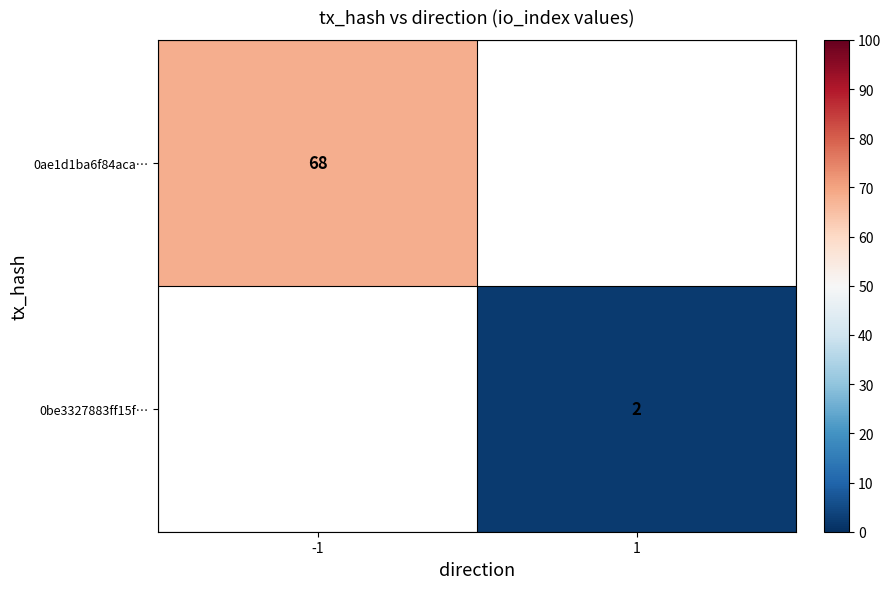

The value of 0be3327883ff15f… at 1 is 1. True or false?

False